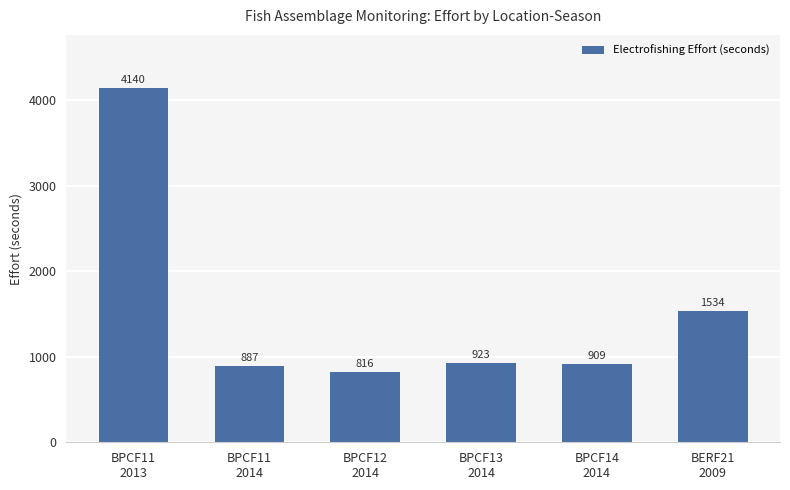

Reading right to left, what are all the values shown in this chart?

1534	909	923	816	887	4140